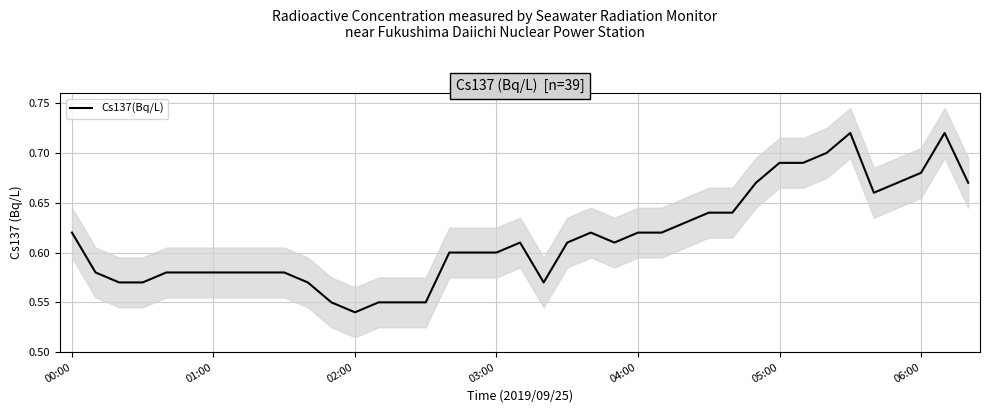

The chart shows a value of 0.9 at 20. True or false?

False